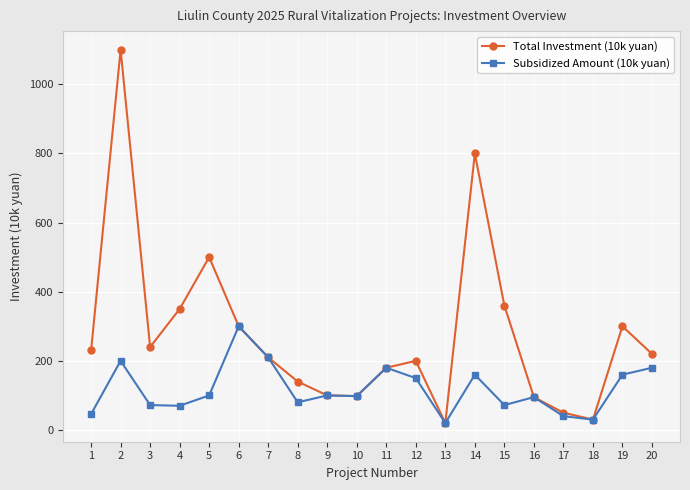

The value of Subsidized Amount (10k yuan) at 8 is 20. True or false?

False